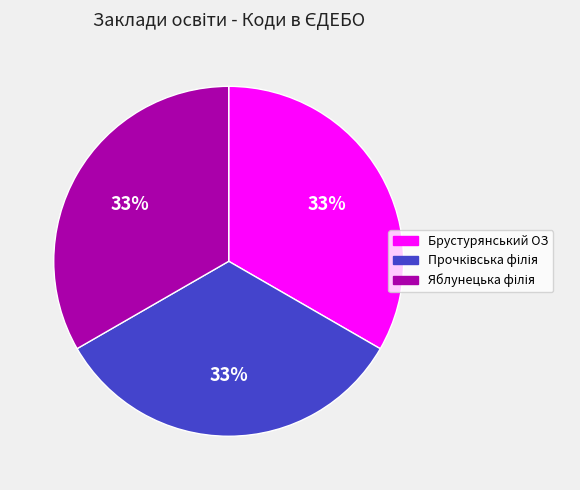

What percentage is the Брустурянський ОЗ slice, to the nearest percent?

33%